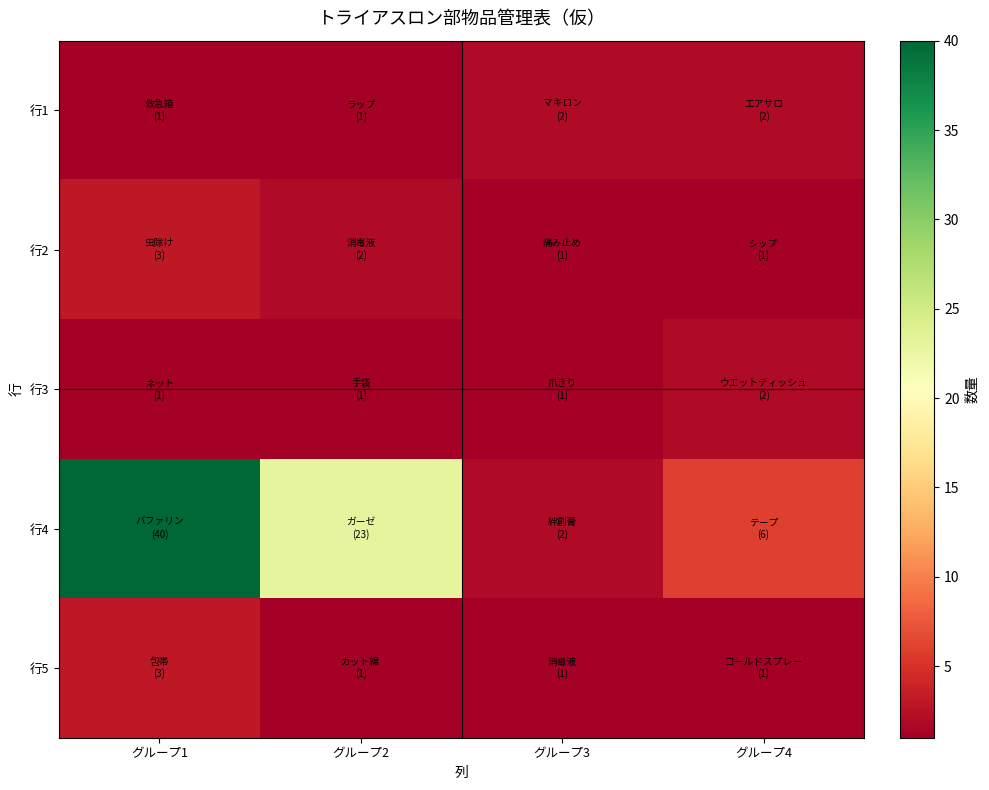

Which series has the widest spread of values?

行4